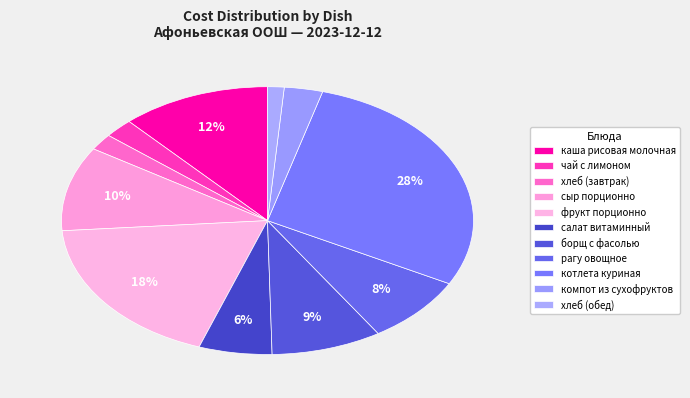

How many slices are in this pie chart?

11